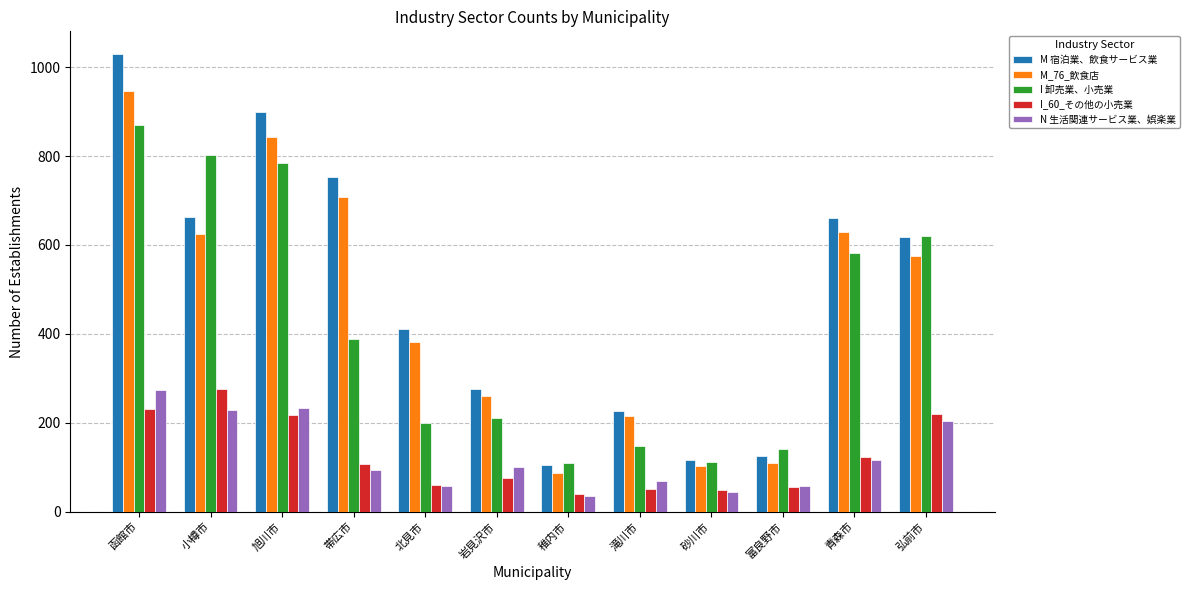

What is the difference between the highest and lowest values at 弘前市?

418